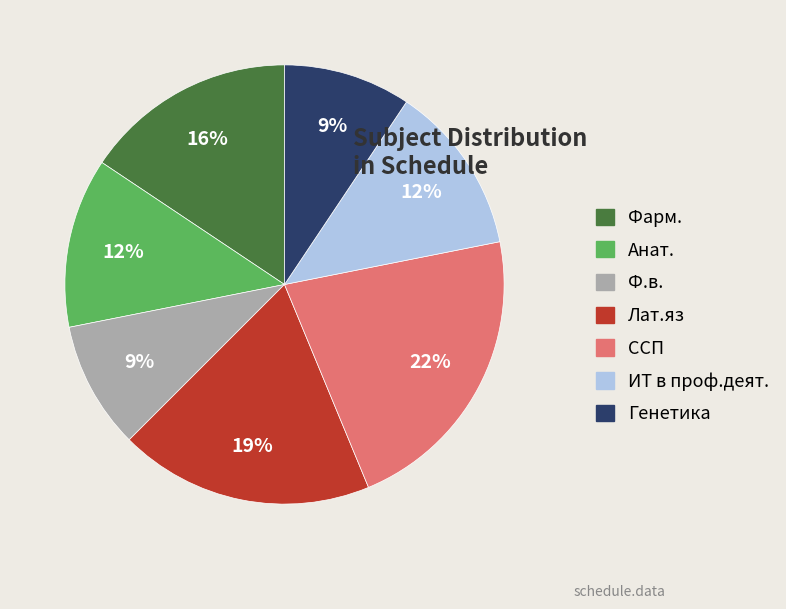

What is the largest slice in the pie chart?

ССП